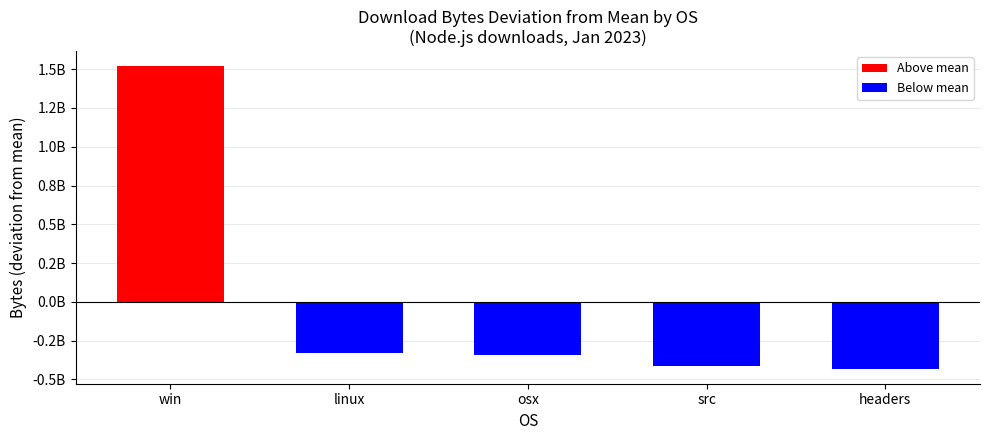

How many positive values are there?

1